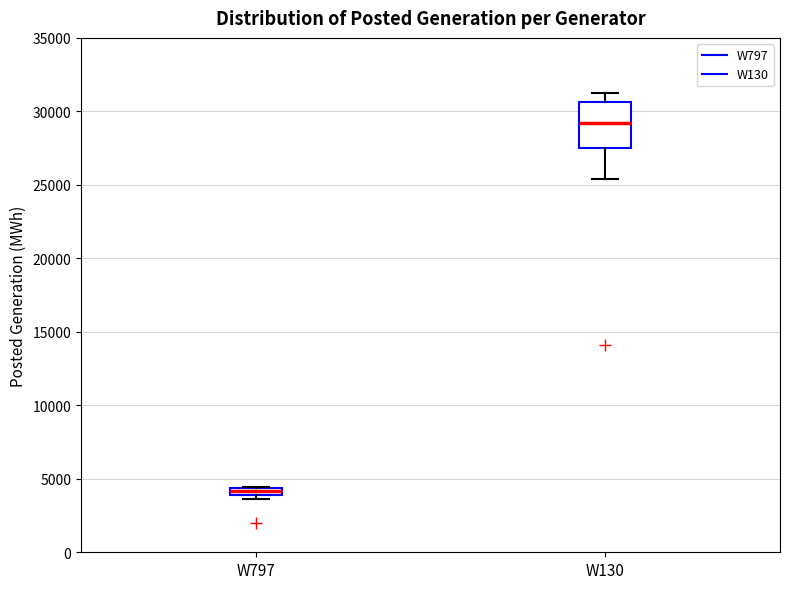

Where is the upper edge of the box for W797 on the y-axis? The values are not printed on the chart, so give them approximately, as read against the axis.

4500